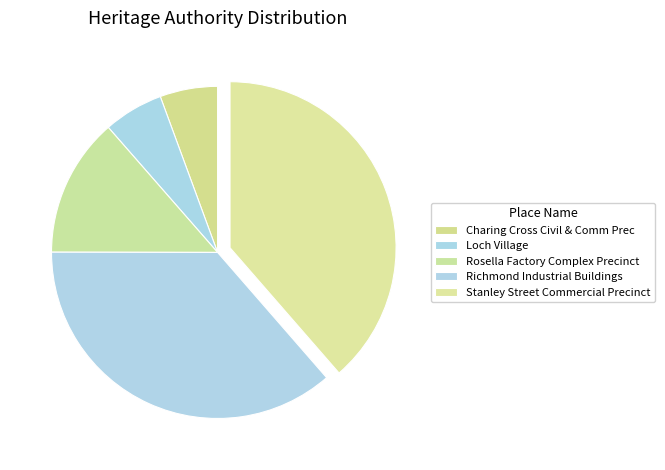

Does Loch Village account for over 50% of the chart?

No